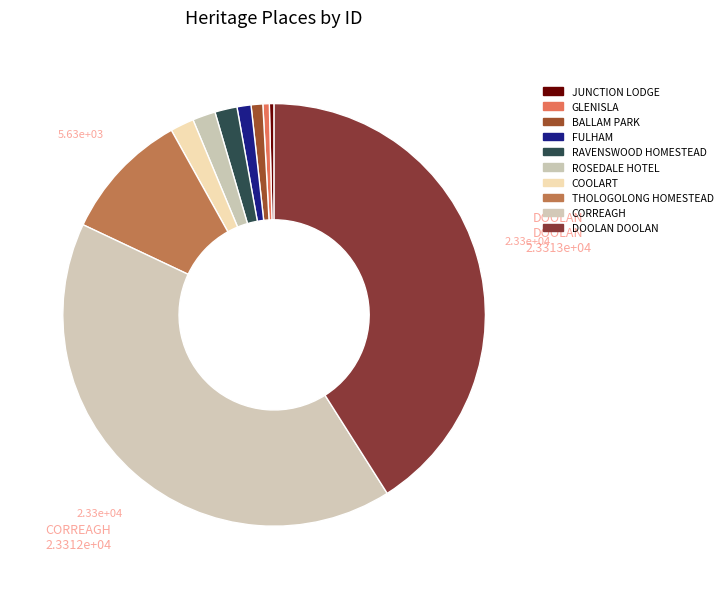

Does THOLOGOLONG HOMESTEAD represent more than half of the total?

No